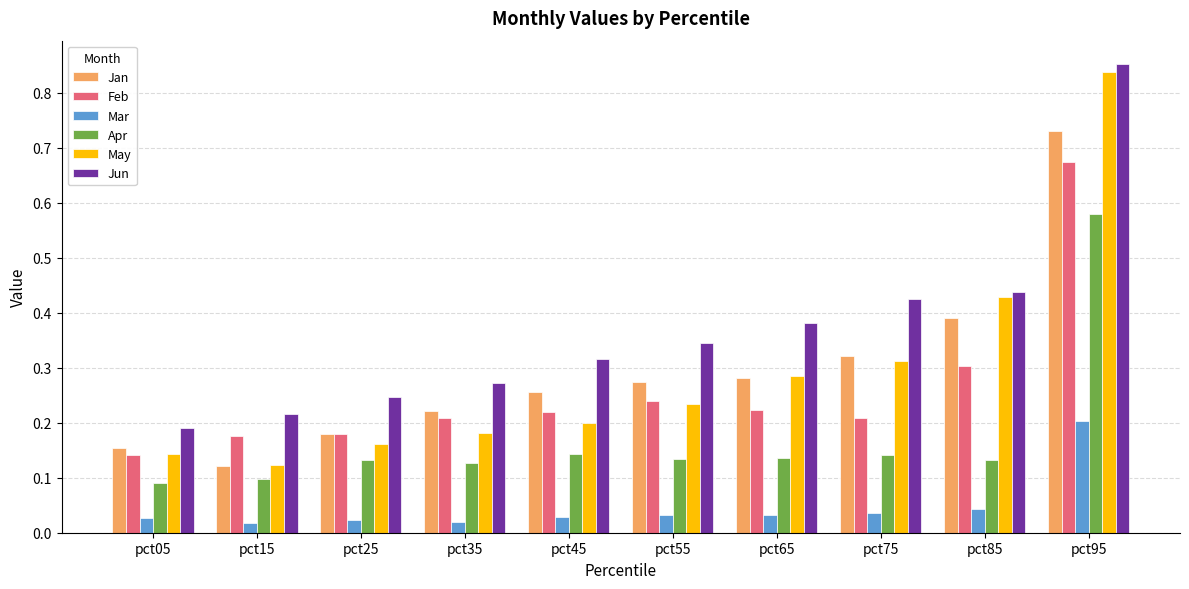

What is the difference between the maximum and minimum values in the Feb series?

0.5